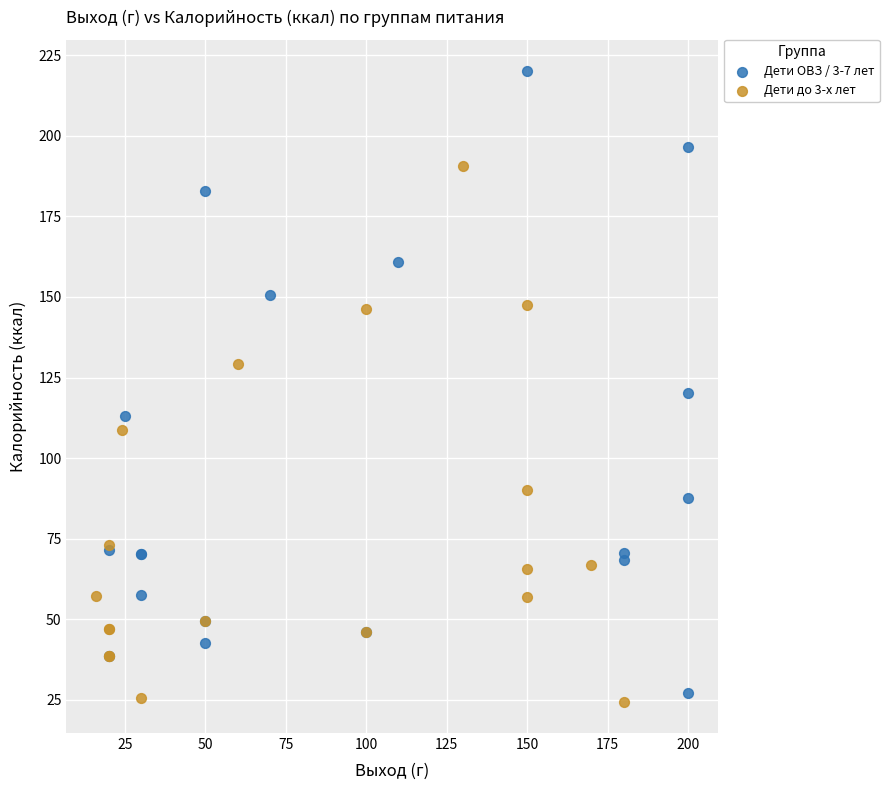

Which series contains the highest Y value?

Дети ОВЗ / 3-7 лет